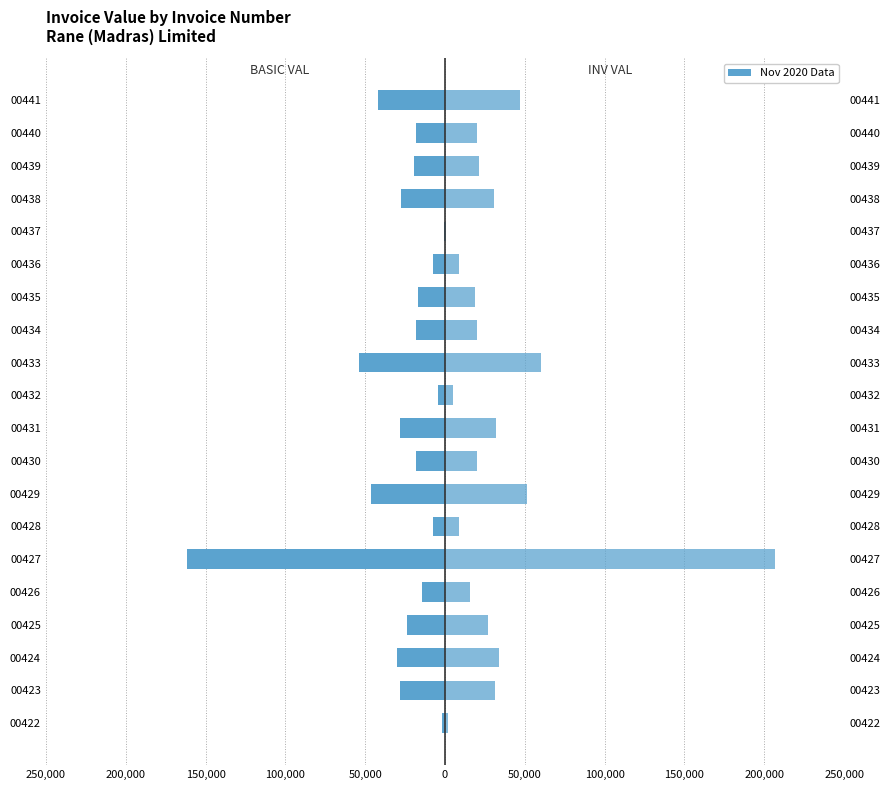

At how many categories does at least one series exceed -681?

20